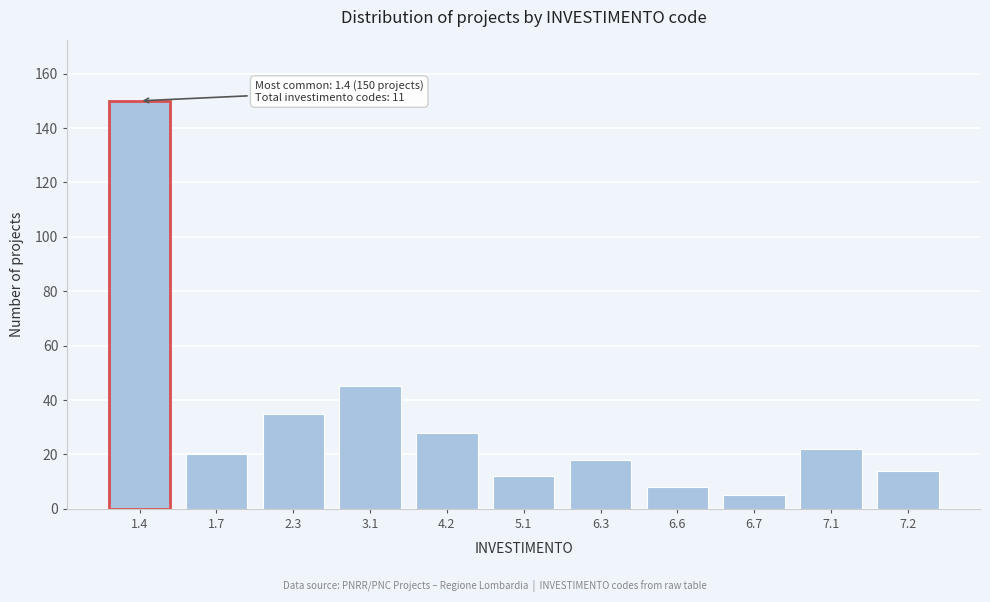

Reading right to left, list all the values displayed in this chart.

14	22	5	8	18	12	28	45	35	20	150